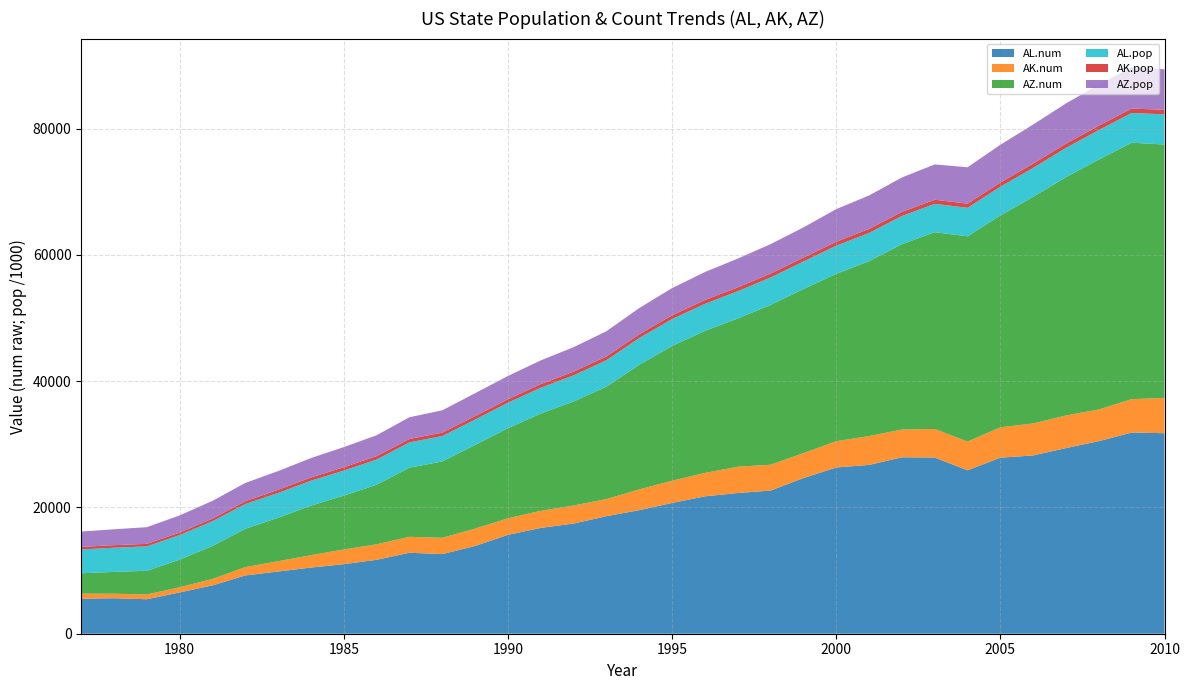

Reading left to right, list all the values displayed in this chart.

AL.num: 1977=5547	1978=5625	1979=5464	1980=6543	1981=7657	1982=9233	1983=9856	1984=10482	1985=11015	1986=11710	1987=12827	1988=12610	1989=13907	1990=15665	1991=16760	1992=17453	1993=18624	1994=19573	1995=20718	1996=21760	1997=22290	1998=22676	1999=24658	2000=26332	2001=26741	2002=27947	2003=27913	2004=25887	2005=27888	2006=28241	2007=29412	2008=30508	2009=31874	2010=31764
AK.num: 1977=799	1978=712	1979=760	1980=822	1981=1024	1982=1322	1983=1631	1984=1967	1985=2329	1986=2460	1987=2528	1988=2588	1989=2744	1990=2622	1991=2706	1992=2865	1993=2703	1994=3292	1995=3522	1996=3716	1997=4165	1998=4097	1999=3949	2000=4173	2001=4571	2002=4398	2003=4527	2004=4554	2005=4812	2006=5069	2007=5167	2008=5014	2009=5285	2010=5597
AZ.num: 1977=3229	1978=3456	1979=3749	1980=4372	1981=5223	1982=6069	1983=6889	1984=7845	1985=8531	1986=9434	1987=10948	1988=12095	1989=13251	1990=14261	1991=15415	1992=16477	1993=17811	1994=19746	1995=21341	1996=22493	1997=23484	1998=25311	1999=25986	2000=26510	2001=27710	2002=29359	2003=31170	2004=32515	2005=33565	2006=35892	2007=37746	2008=39589	2009=40627	2010=40130
AL.pop: 1977=3780403	1978=3831836	1979=3866248	1980=3893888	1981=3918531	1982=3925266	1983=3934102	1984=3951820	1985=3972523	1986=3991569	1987=4015264	1988=4023844	1989=4030222	1990=4048508	1991=4091025	1992=4139269	1993=4193114	1994=4232965	1995=4262731	1996=4290403	1997=4320281	1998=4351037	1999=4369862	2000=4451849	2001=4464034	2002=4472420	2003=4490591	2004=4512190	2005=4545049	2006=4597688	2007=4637904	2008=4677464	2009=4708708	2010=4785401
AK.pop: 1977=403436	1978=404766	1979=402753	1980=401851	1981=418491	1982=449606	1983=488417	1984=513702	1985=532495	1986=544268	1987=539309	1988=541983	1989=547159	1990=553120	1991=569273	1992=587073	1993=596993	1994=600624	1995=601345	1996=604918	1997=608846	1998=615205	1999=619500	2000=627499	2001=633316	2002=642691	2003=650884	2004=661569	2005=669488	2006=677325	2007=682297	2008=688125	2009=698473	2010=714146
AZ.pop: 1977=2425197	1978=2515316	1979=2635571	1980=2718215	1981=2810107	1982=2889861	1983=2968925	1984=3067135	1985=3183538	1986=3308262	1987=3437103	1988=3535183	1989=3622185	1990=3679056	1991=3762394	1992=3867333	1993=3993390	1994=4147561	1995=4306908	1996=4432308	1997=4552207	1998=4667277	1999=4778332	2000=5166697	2001=5304417	2002=5452108	2003=5591206	2004=5759425	2005=5974834	2006=6192100	2007=6362241	2008=6499377	2009=6595778	2010=6413158